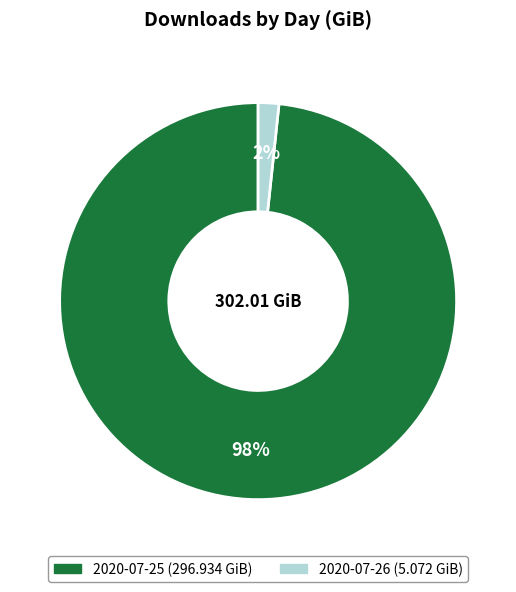

Do 2020-07-25 and 2020-07-26 together represent more than half of the pie?

Yes